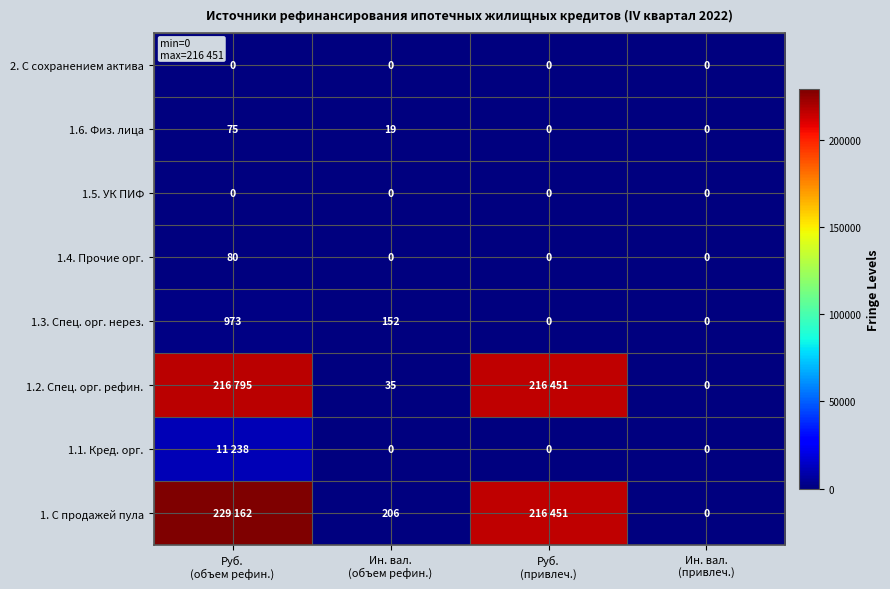

What is the average value of the 1.4. Прочие орг. series?

20